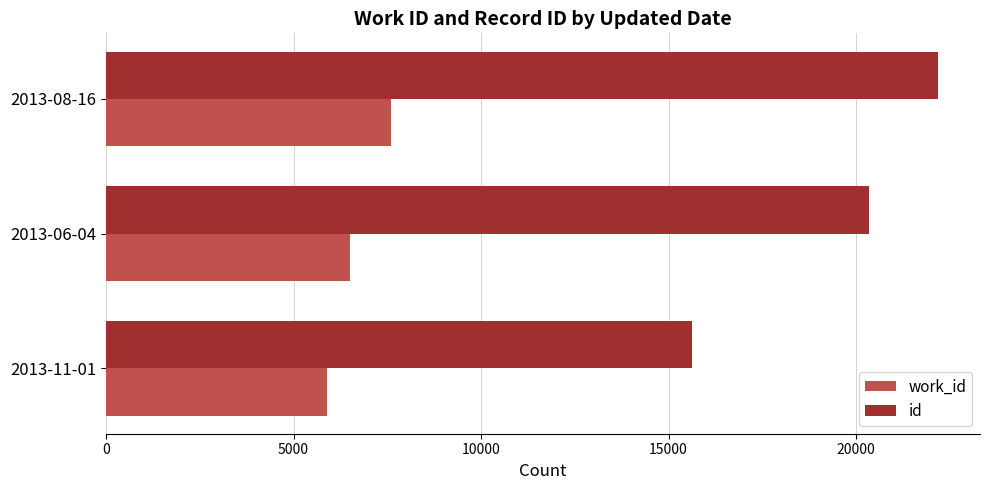

Where is id nearest to the value 18909?

2013-06-04